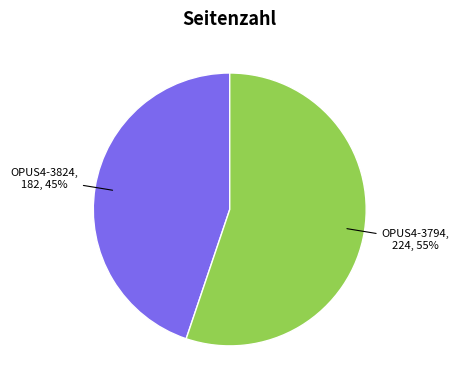

Is there any slice that represents more than half of the pie?

Yes